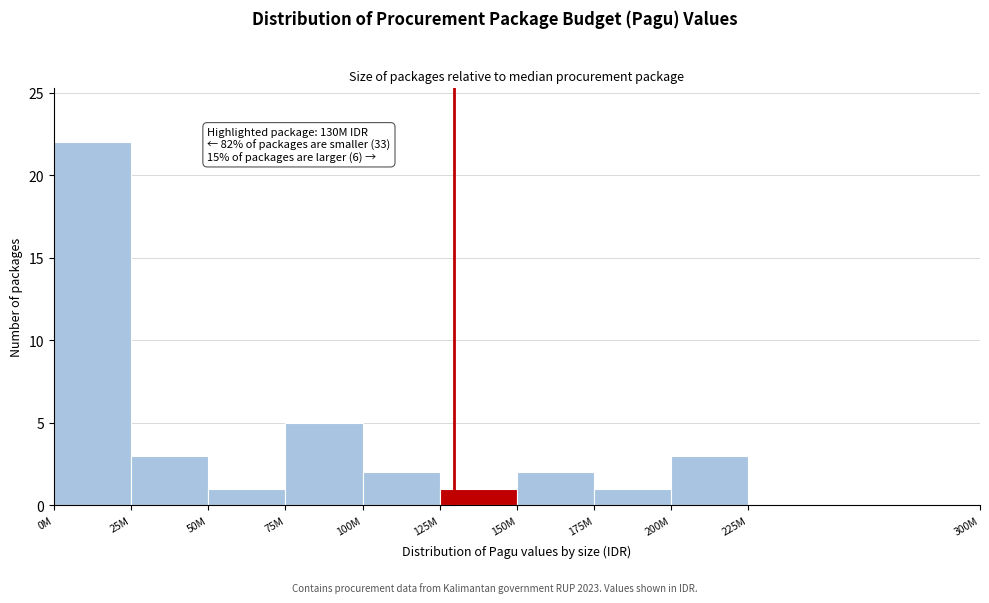

Reading left to right, what are all the values shown in this chart?

0M=22	25M=3	50M=1	75M=5	100M=2	125M=1	150M=2	175M=1	200M=3	225M=0